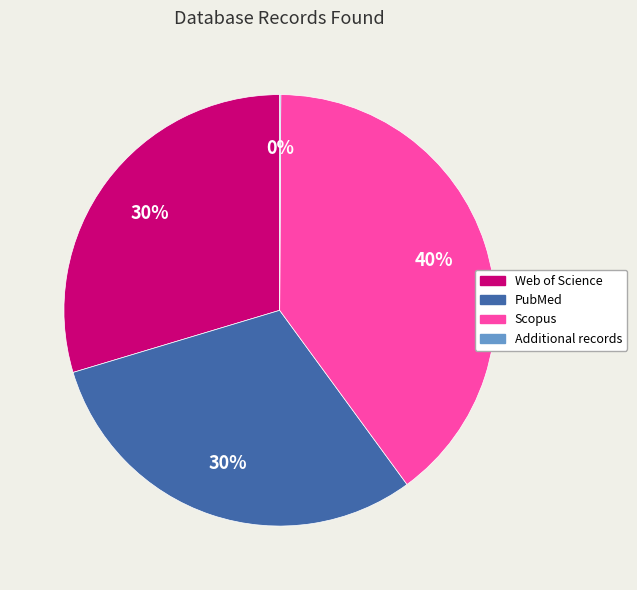

To the nearest percent, what percentage of the pie is PubMed?

30%